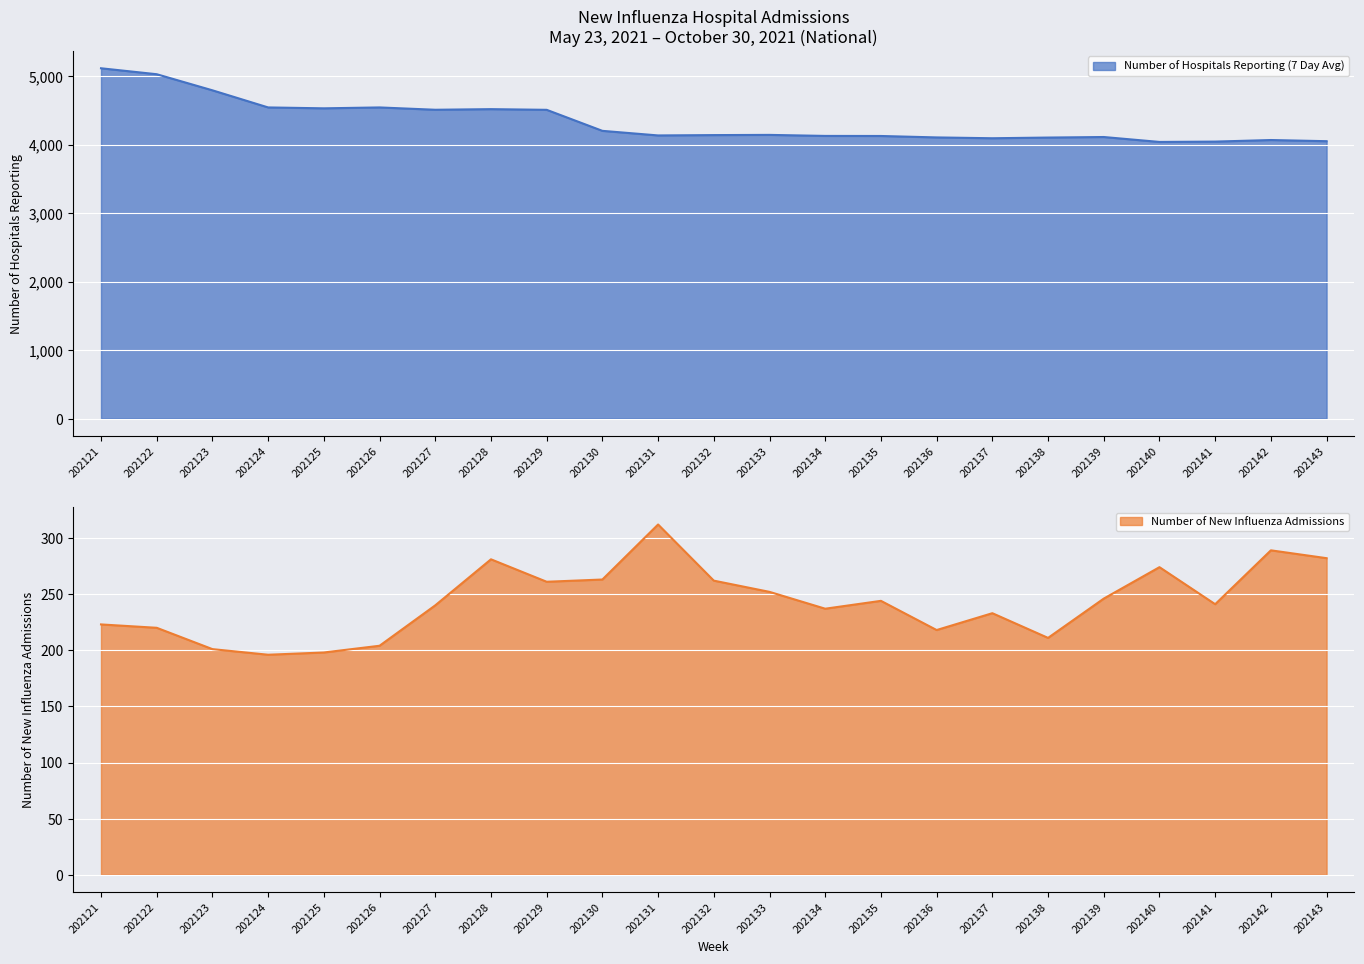

Which series changed the most between 202125 and 202128?

Number of New Influenza Admissions